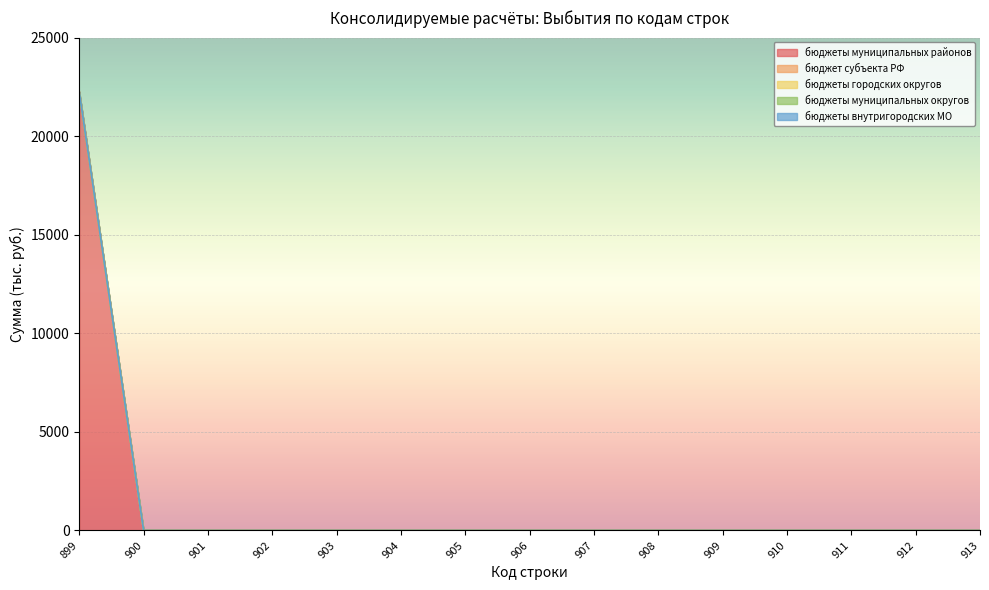

Reading left to right, what are all the values shown in this chart?

бюджеты муниципальных районов: 22249.9	0.0	0.0	0.0	0.0	0.0	0.0	0.0	0.0	0.0	0.0	0.0	0.0	0.0	0.0
бюджет субъекта РФ: 0.0	0.0	0.0	0.0	0.0	0.0	0.0	0.0	0.0	0.0	0.0	0.0	0.0	0.0	0.0
бюджеты городских округов: 0.0	0.0	0.0	0.0	0.0	0.0	0.0	0.0	0.0	0.0	0.0	0.0	0.0	0.0	0.0
бюджеты муниципальных округов: 0.0	0.0	0.0	0.0	0.0	0.0	0.0	0.0	0.0	0.0	0.0	0.0	0.0	0.0	0.0
бюджеты внутригородских МО: 0.0	0.0	0.0	0.0	0.0	0.0	0.0	0.0	0.0	0.0	0.0	0.0	0.0	0.0	0.0